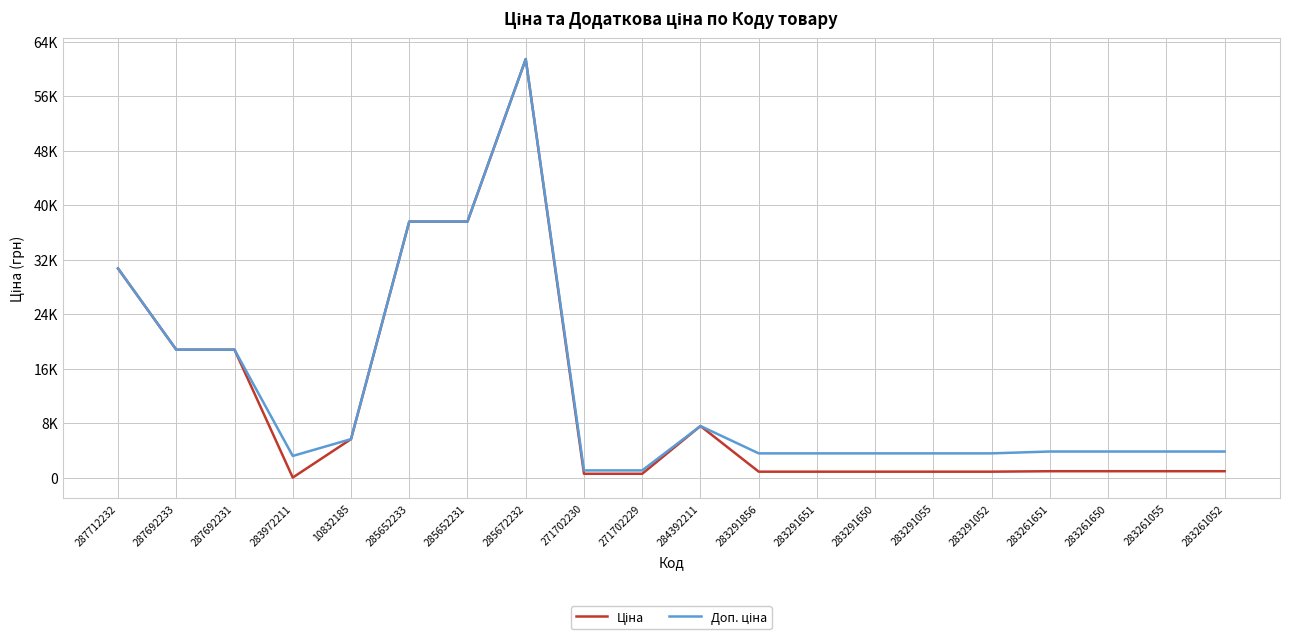

Is this an area chart (filled region under the line)?

No